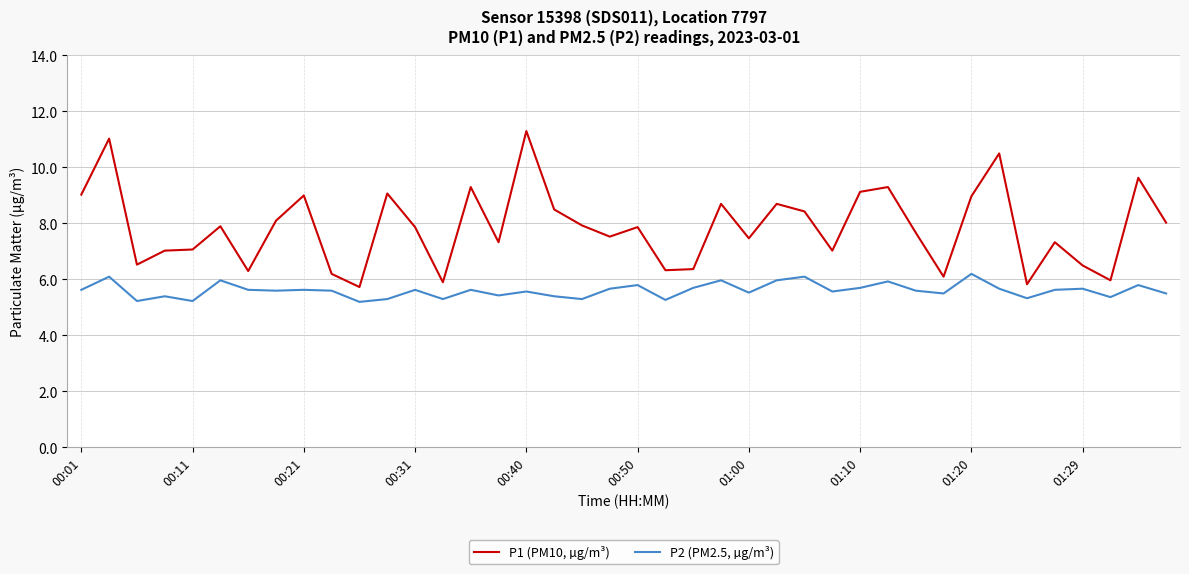

What are all the series names shown in the legend?

P1 (PM10, µg/m³), P2 (PM2.5, µg/m³)